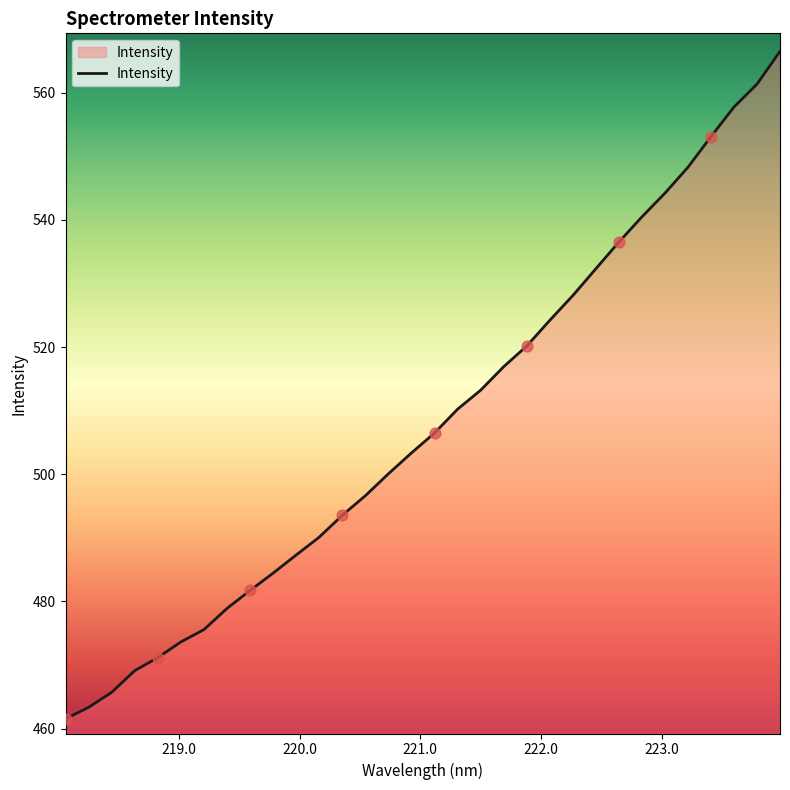

What is the difference between the maximum and minimum values?

105.0